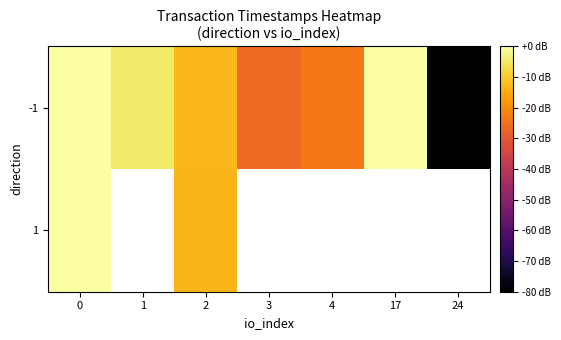

Rank the series at 3 from highest to lowest value.

-1, 1